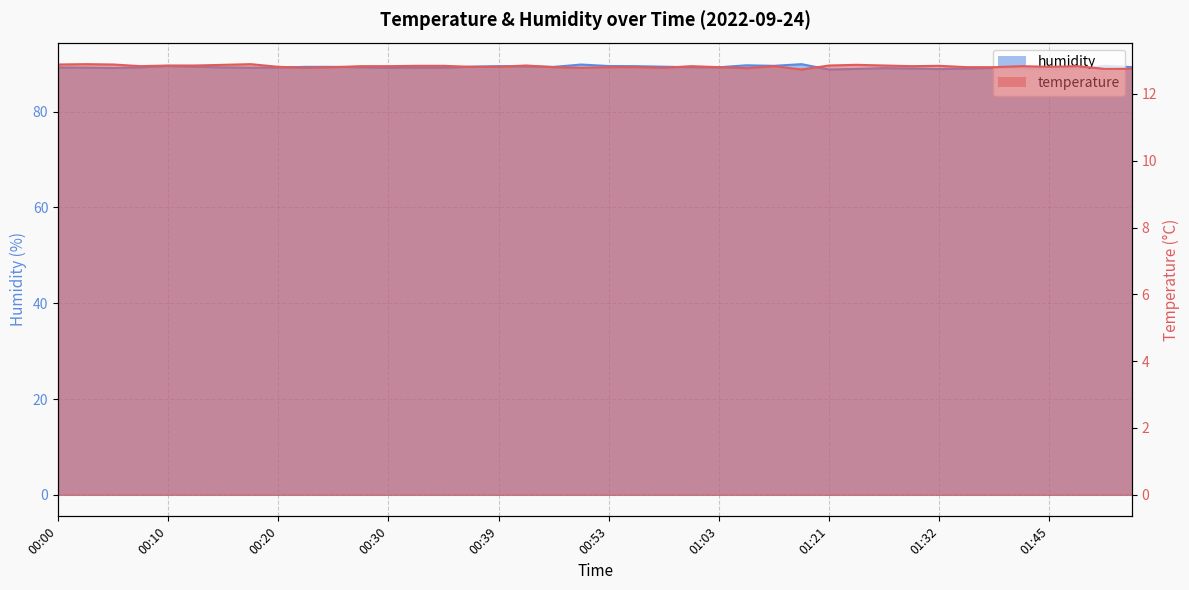

Is the value of temperature at 01:50 greater than the value of humidity at 00:25?

No